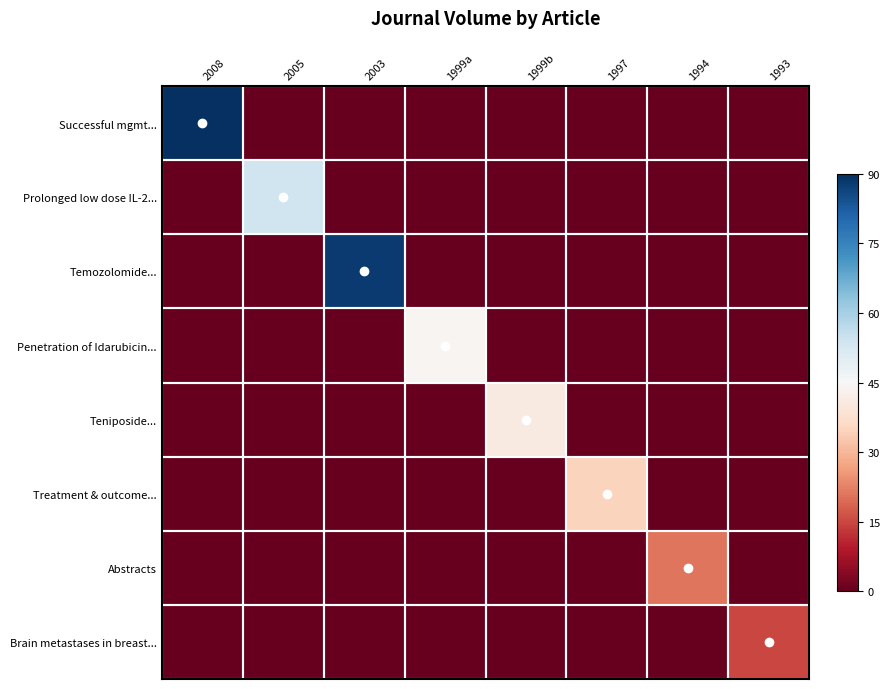

At which category is the sum across all series the highest?

2008